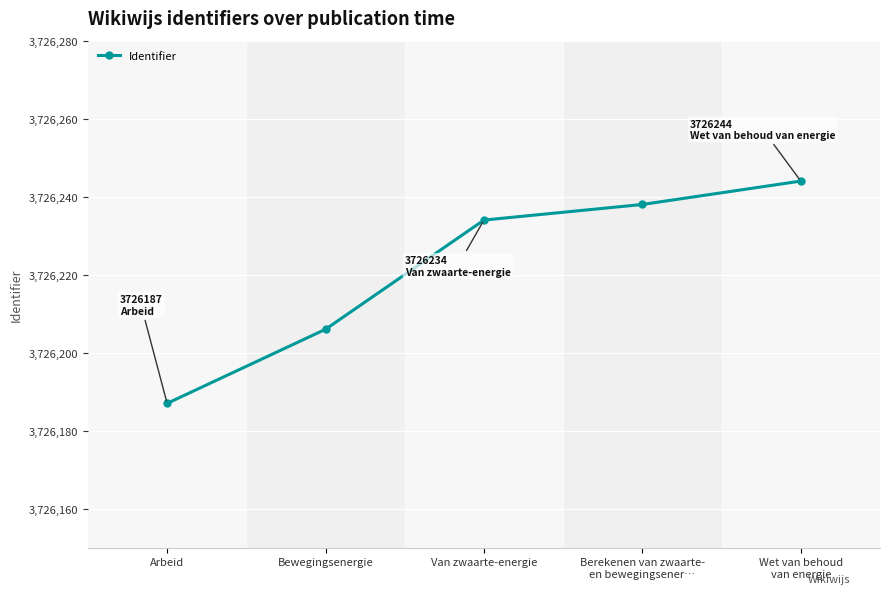

The value at Bewegingsenergie is 3726206. True or false?

True